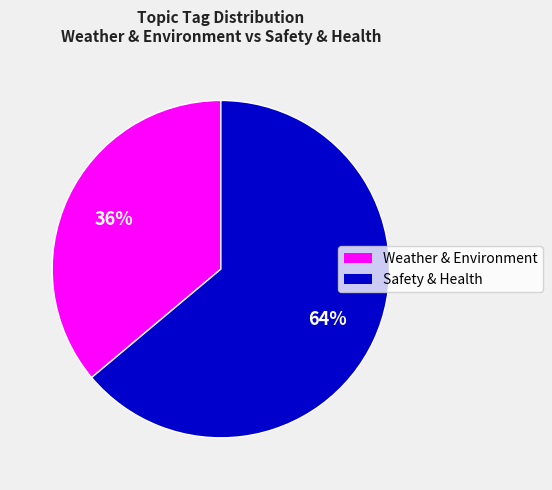

To the nearest percent, what is the average slice percentage?

50%